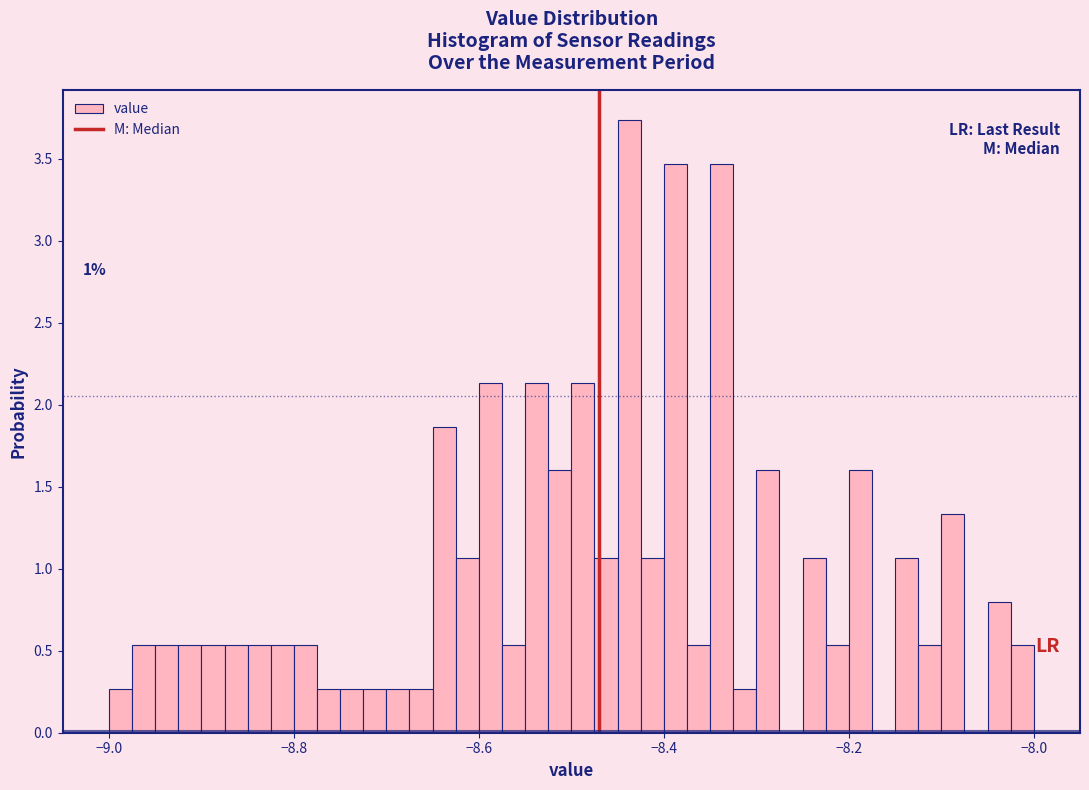

Around what value on the x-axis is the tallest bar? Give the approximate position of its centre, as read against the axis.

-8.44